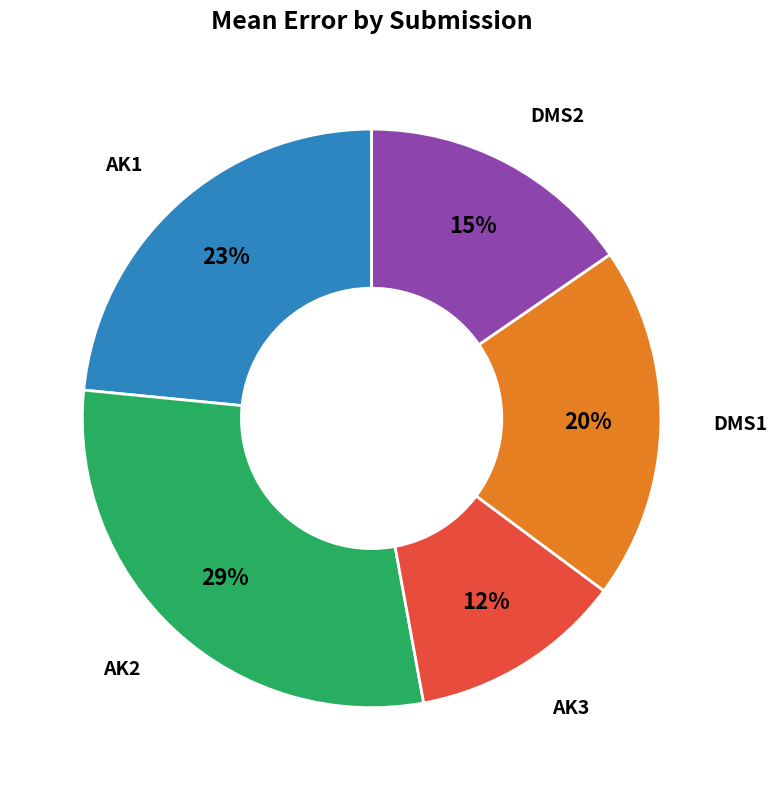

Is there any slice that represents more than half of the pie?

No